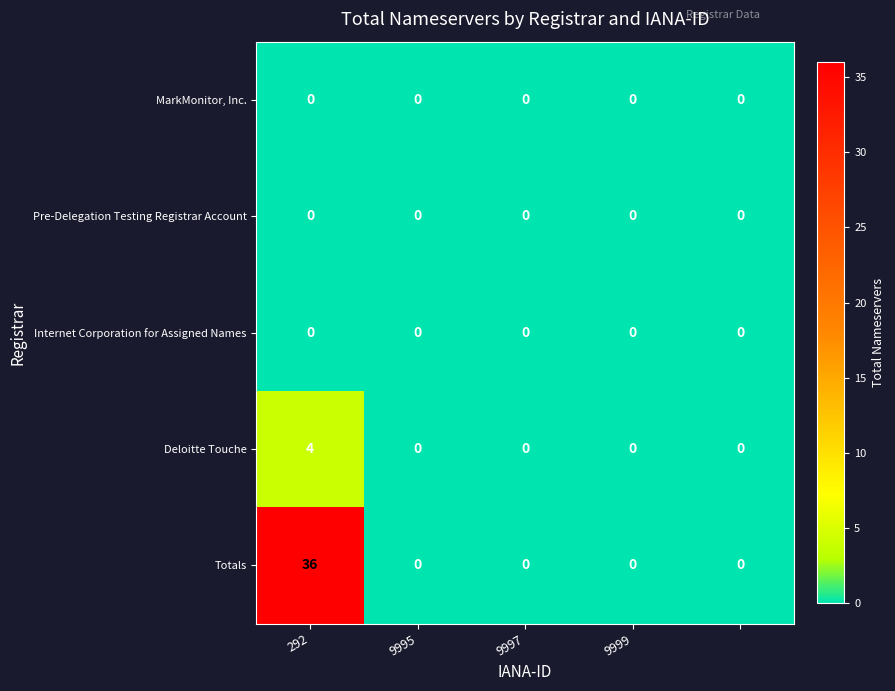

What is the difference between the maximum and minimum values in the Totals series?

36